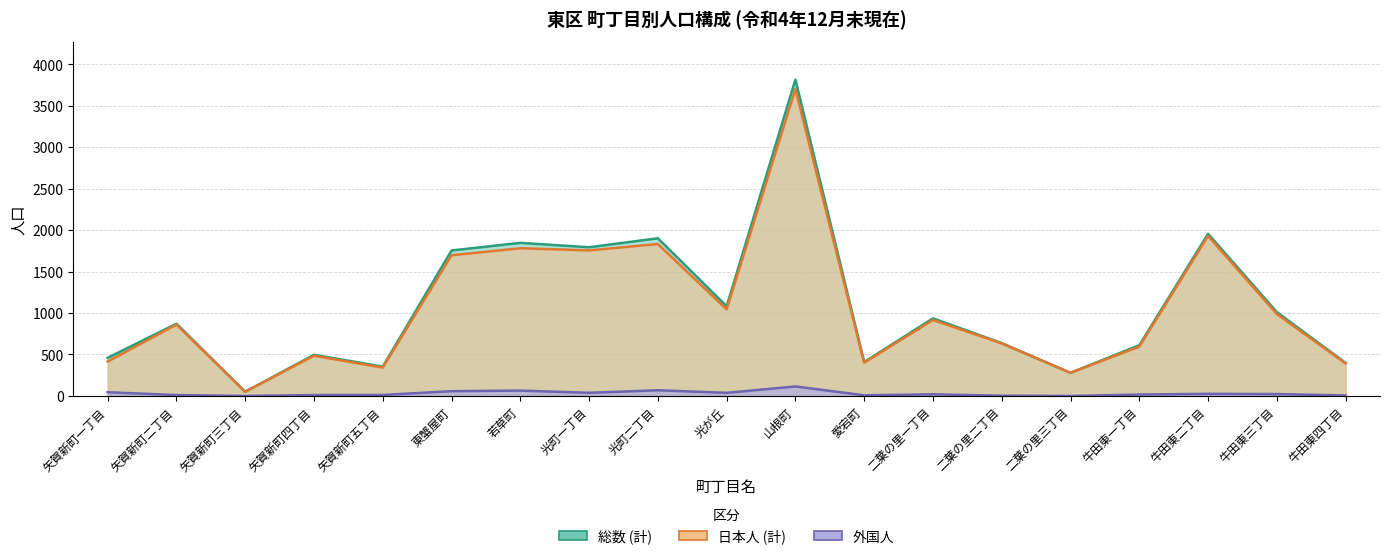

What is the value of the 総数 (計) point at the 16th from the left?

612